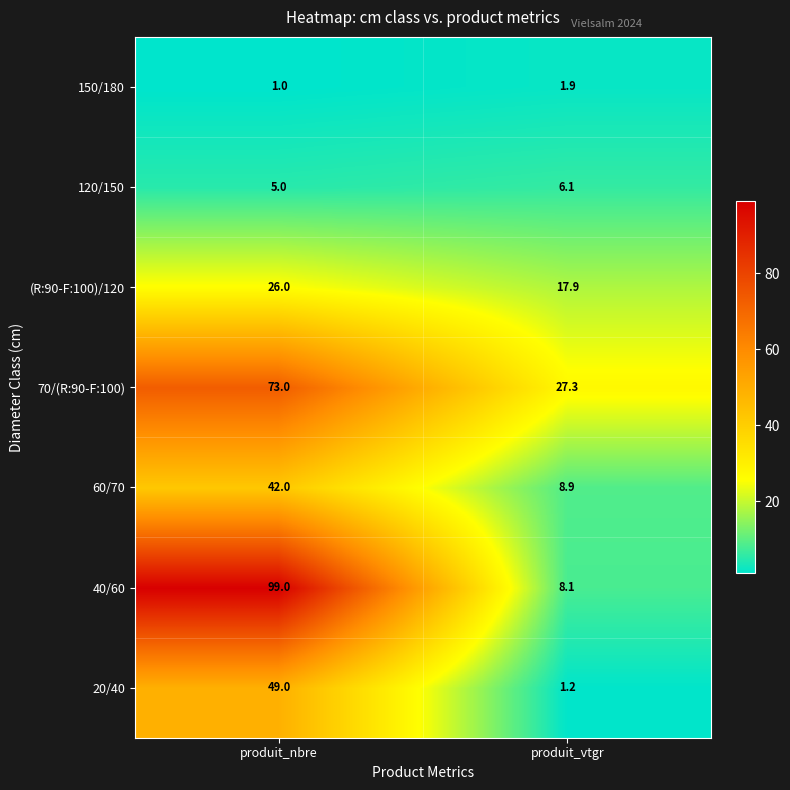

The 150/180 series shows 0.7 at produit_vtgr. True or false?

False